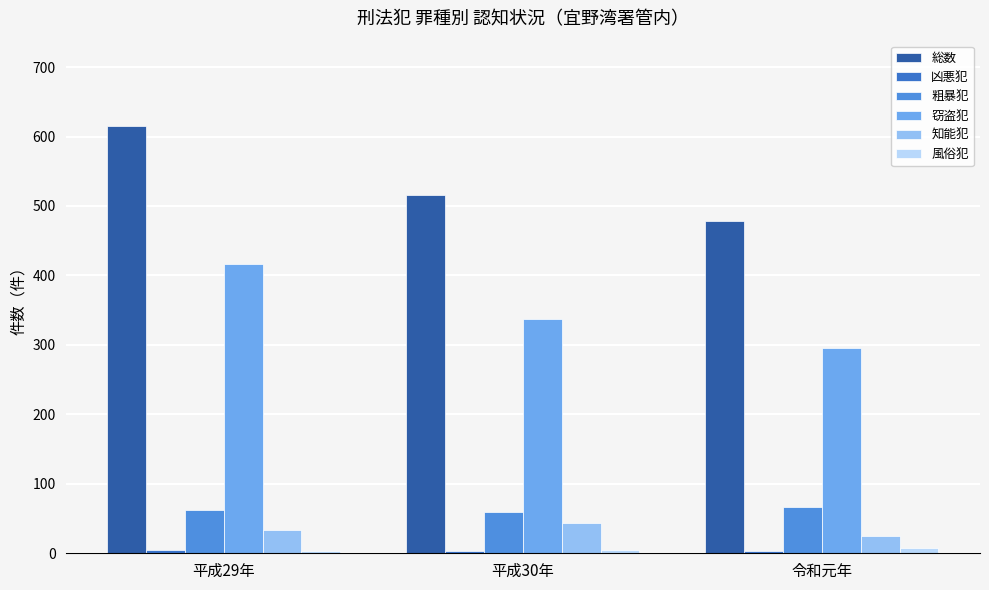

Does the chart contain any negative values?

No